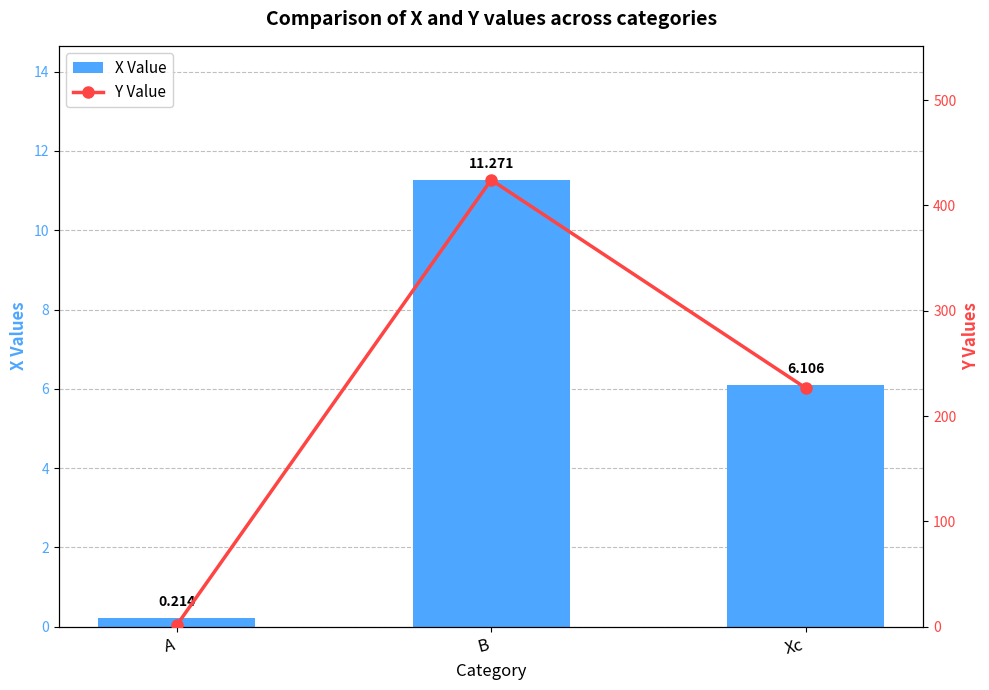

Reading left to right, what are all the values shown in this chart?

X Value: 0.2	11.3	6.1
Y Value: 1.3	424.3	226.7